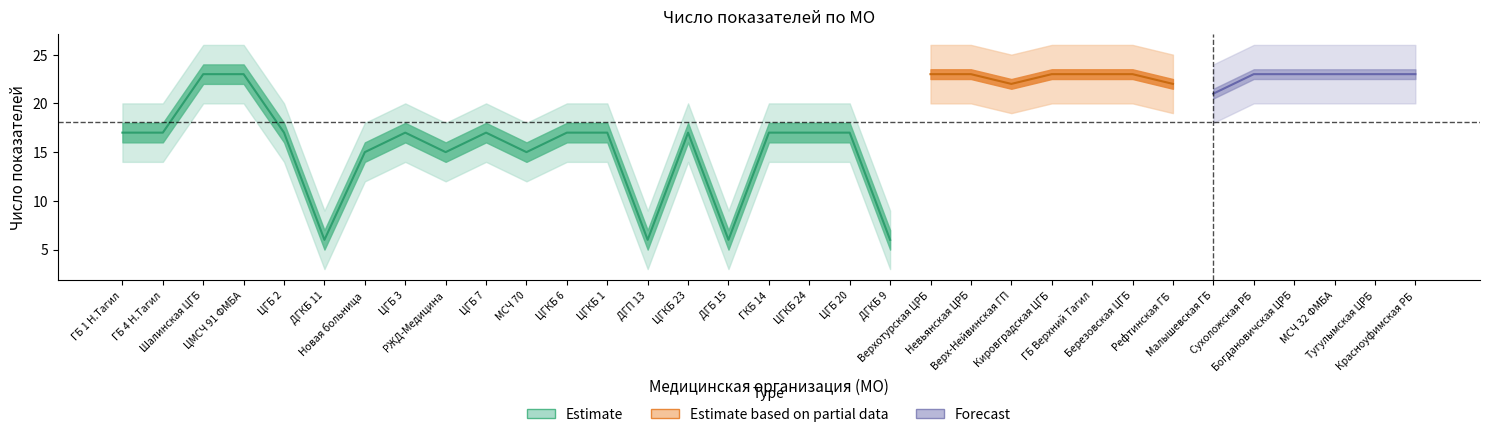

Which label corresponds to the largest value in the chart?

Шалинская ЦГБ